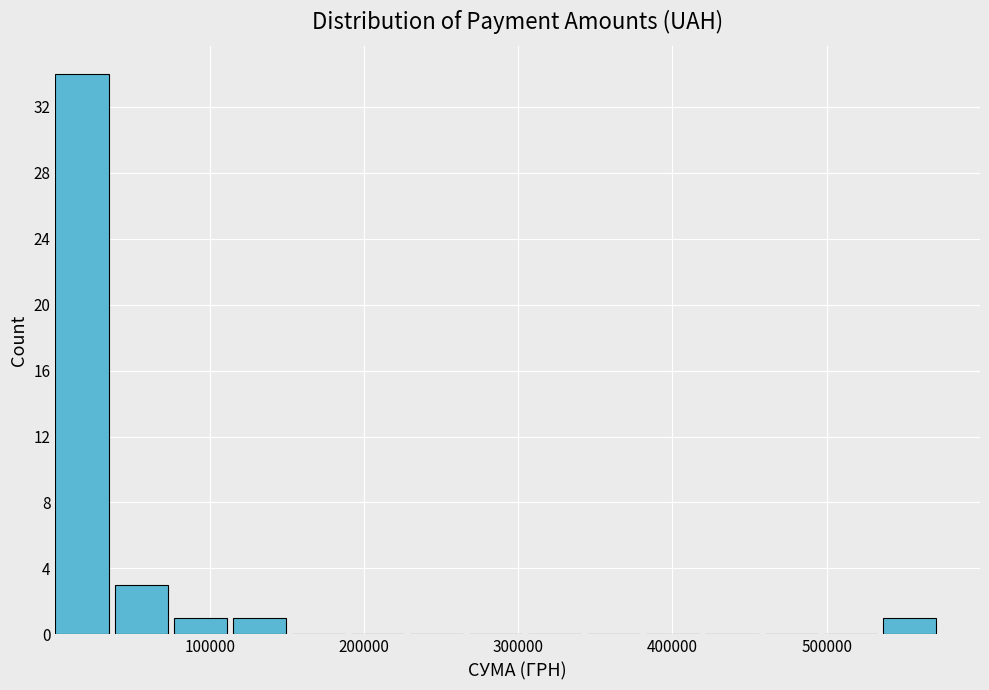

Read against the x-axis, roughly where is the centre of the tallest bar?

20000